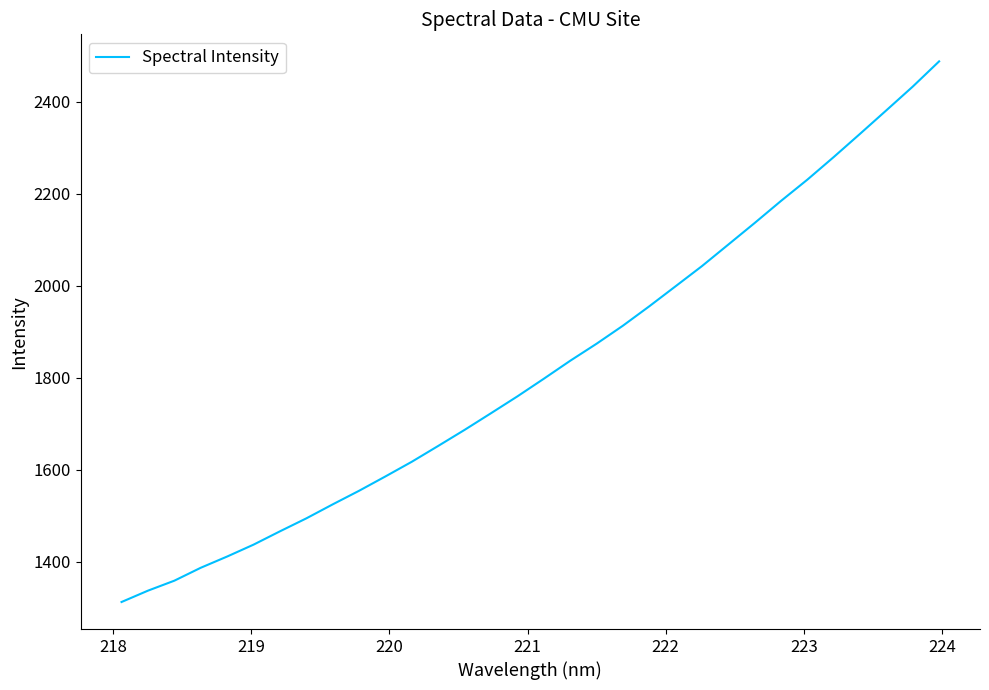

What is the greatest value displayed?

2488.3